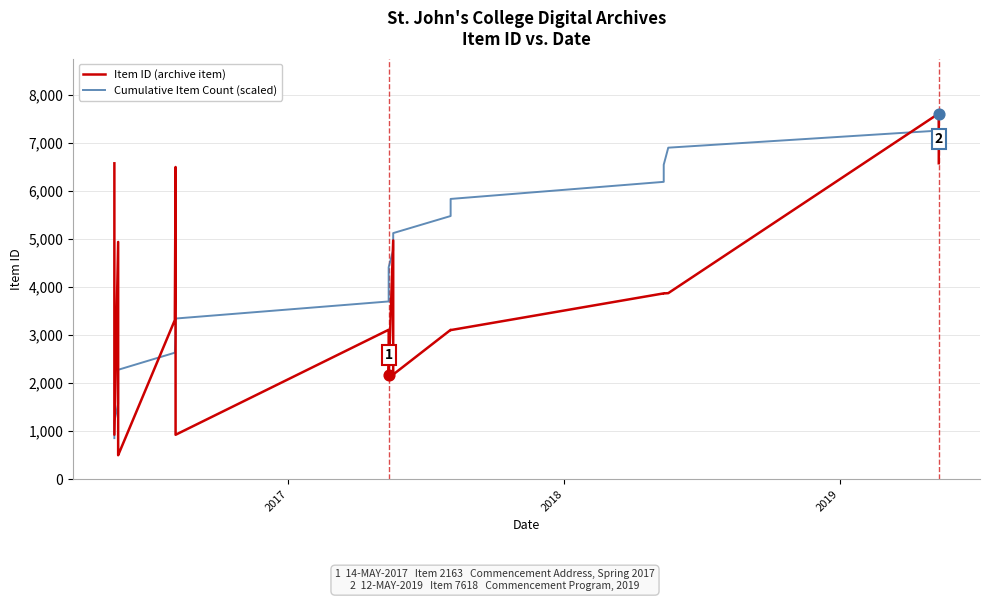

What are all the series names shown in the legend?

Item ID (archive item), Cumulative Item Count (scaled)